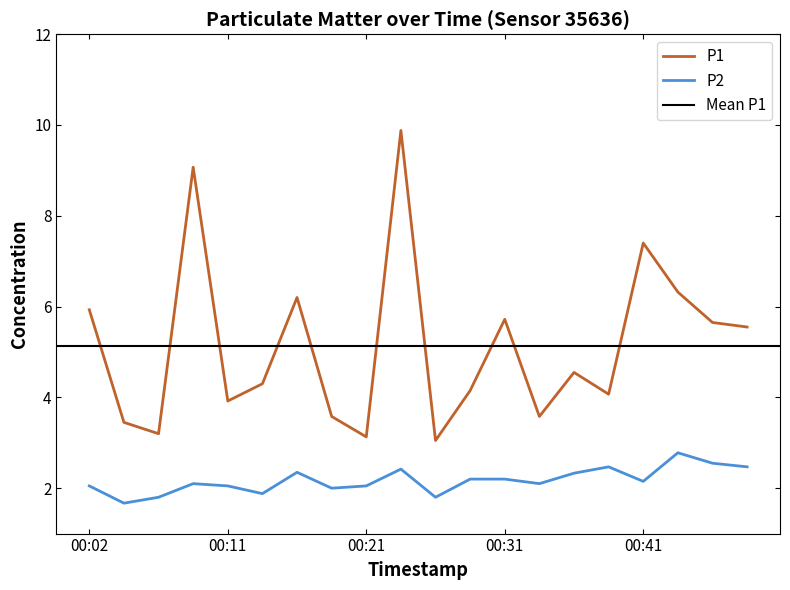

Reading right to left, transcribe all the data shown in this chart.

P1: 00:48=5.5	00:45=5.7	00:43=6.3	00:41=7.4	00:38=4.1	00:36=4.5	00:33=3.6	00:31=5.7	00:28=4.2	00:26=3.0	00:24=9.9	00:21=3.1	00:19=3.6	00:16=6.2	00:14=4.3	00:11=3.9	00:09=9.1	00:07=3.2	00:04=3.5	00:02=5.9
P2: 00:48=2.5	00:45=2.5	00:43=2.8	00:41=2.1	00:38=2.5	00:36=2.3	00:33=2.1	00:31=2.2	00:28=2.2	00:26=1.8	00:24=2.4	00:21=2.0	00:19=2.0	00:16=2.4	00:14=1.9	00:11=2.0	00:09=2.1	00:07=1.8	00:04=1.7	00:02=2.0